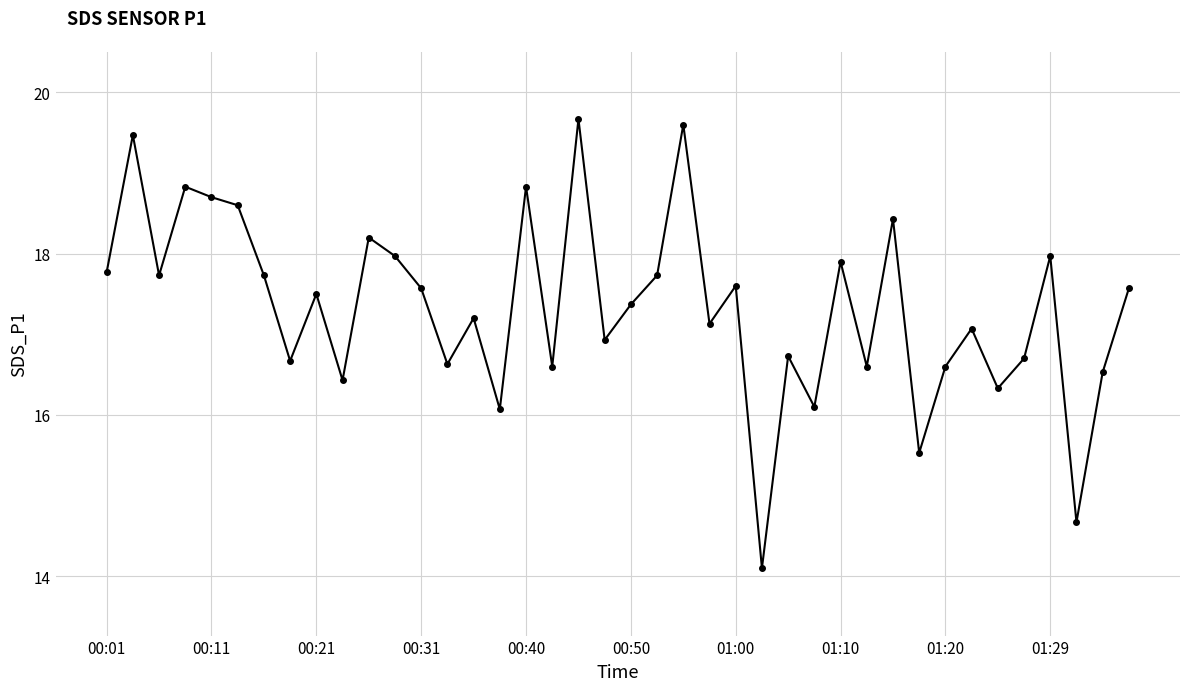

What is the difference between the second highest and second lowest values?

4.9